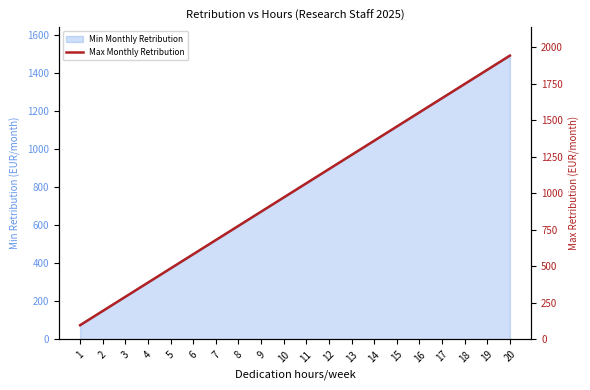

Which label corresponds to the smallest value in the chart?

1